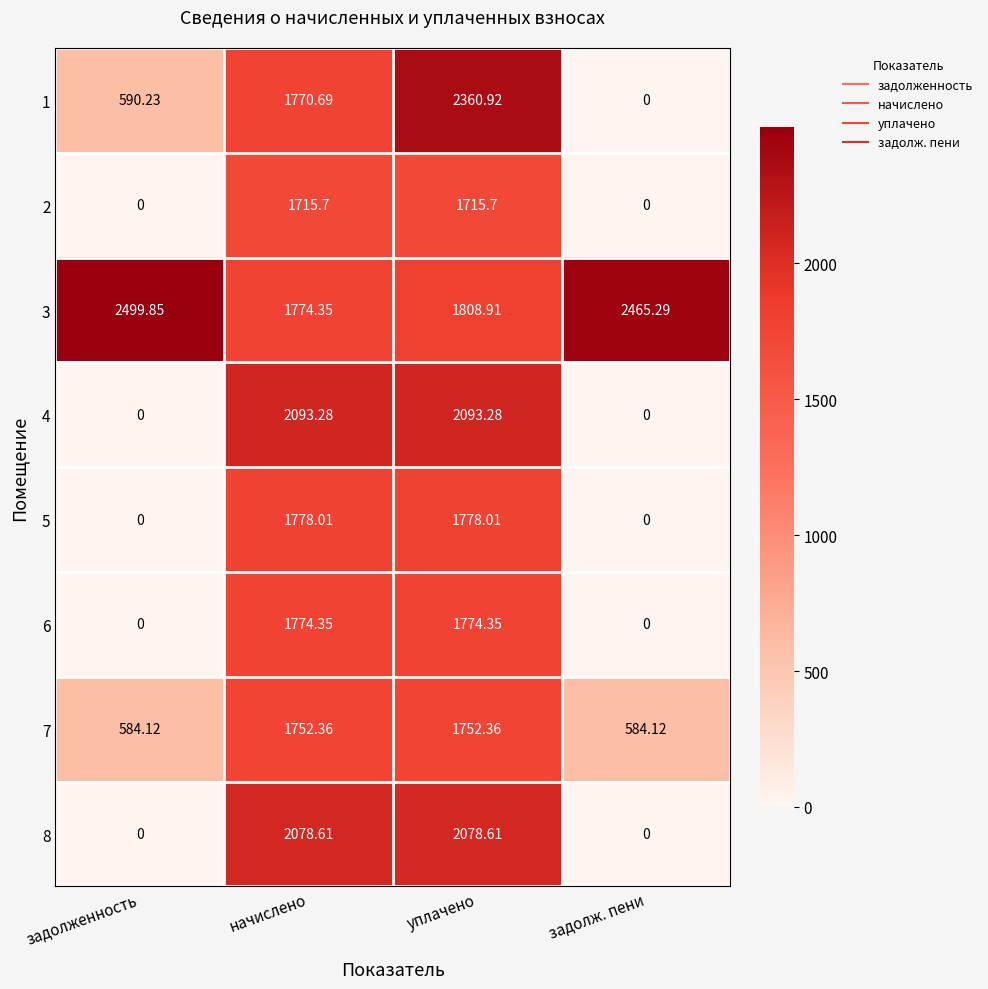

Where does the 8 series first go above 2078?

начислено